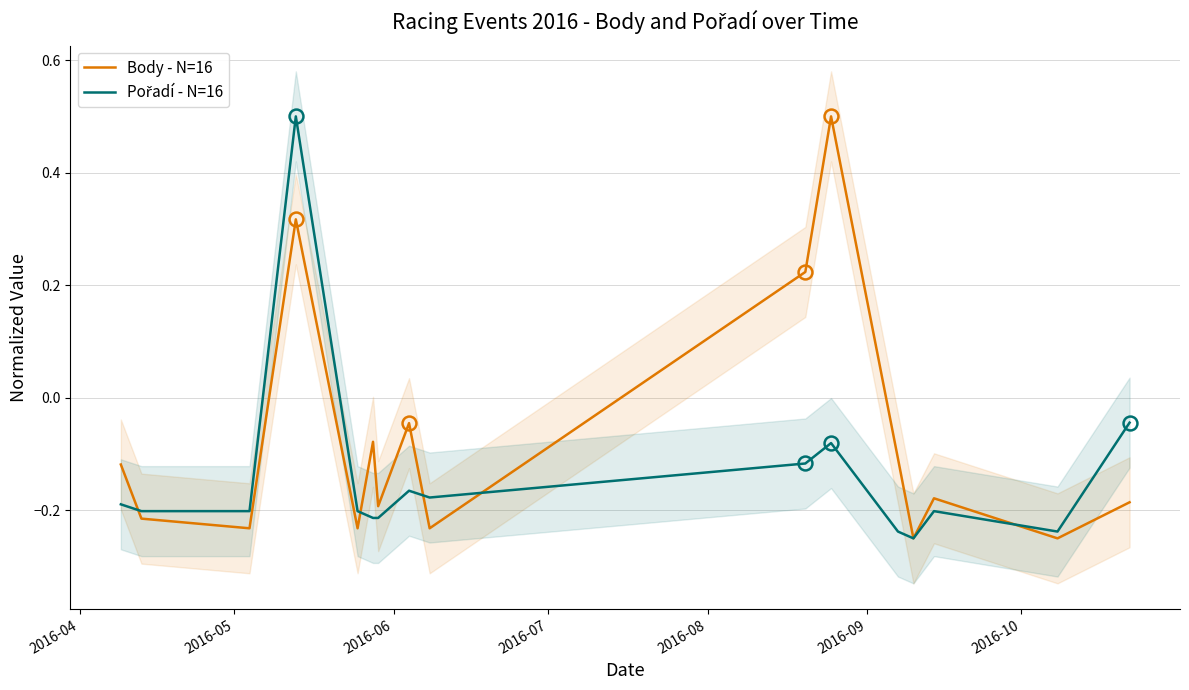

Which series has the largest range (max minus min)?

Body - N=16